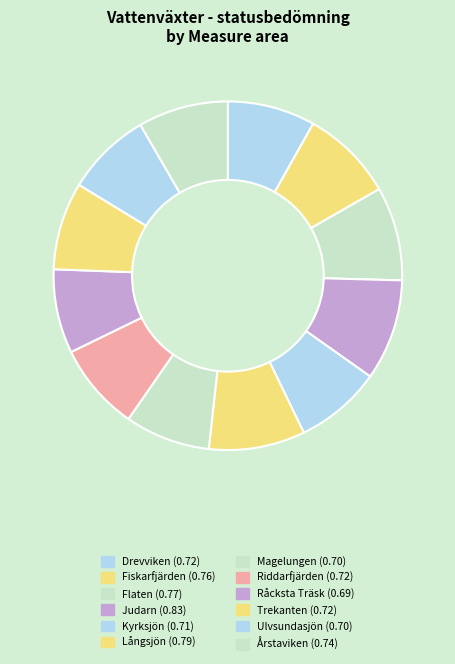

Count the number of slices in the pie.

12